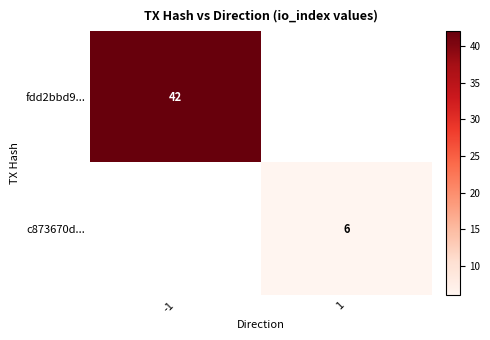

Which label corresponds to the largest value in the chart?

-1